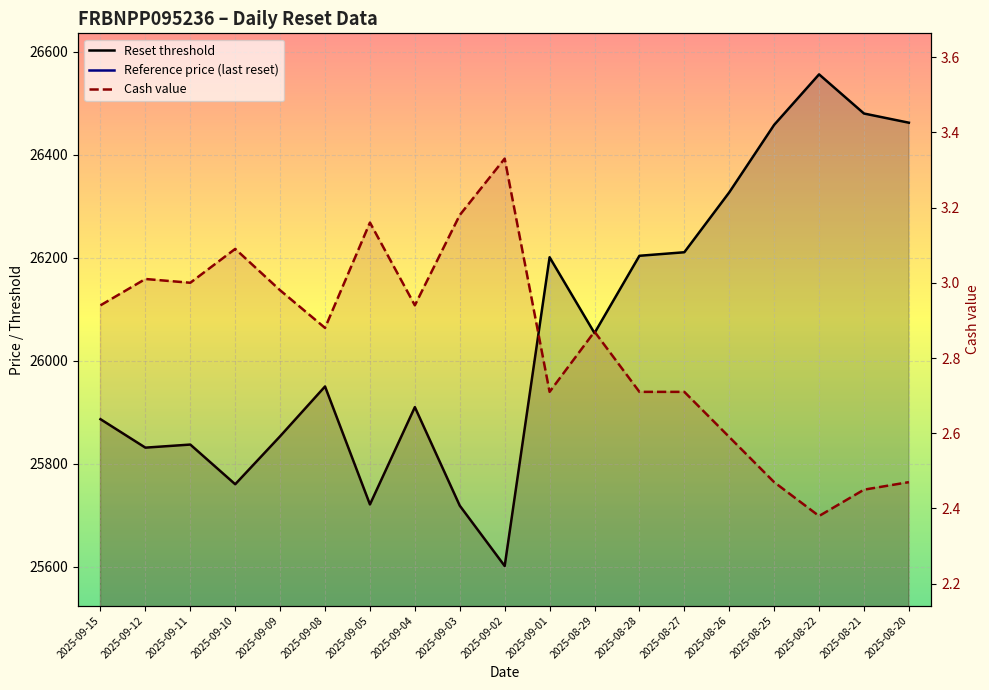

What is the maximum value for Reference price (last reset)?

24363.1